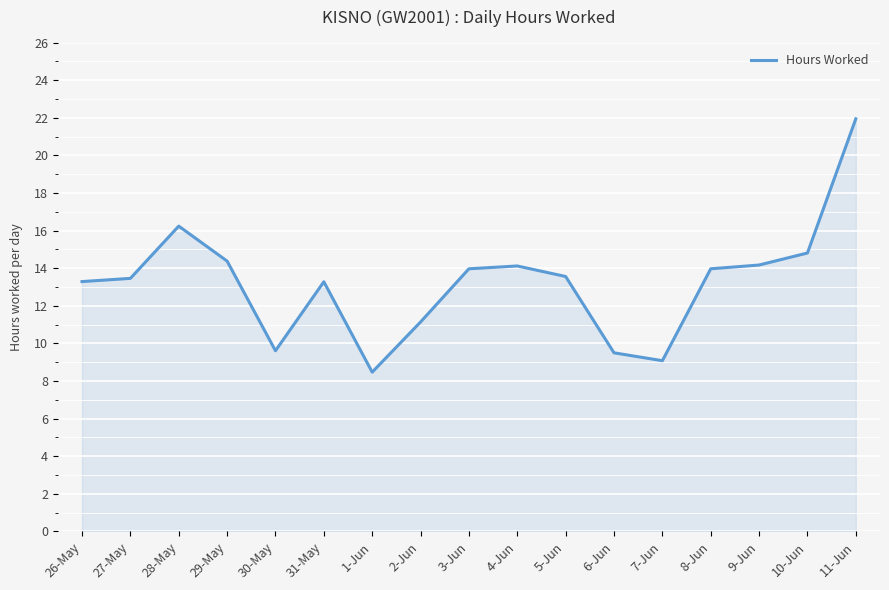

What position from the left is 10-Jun?

16